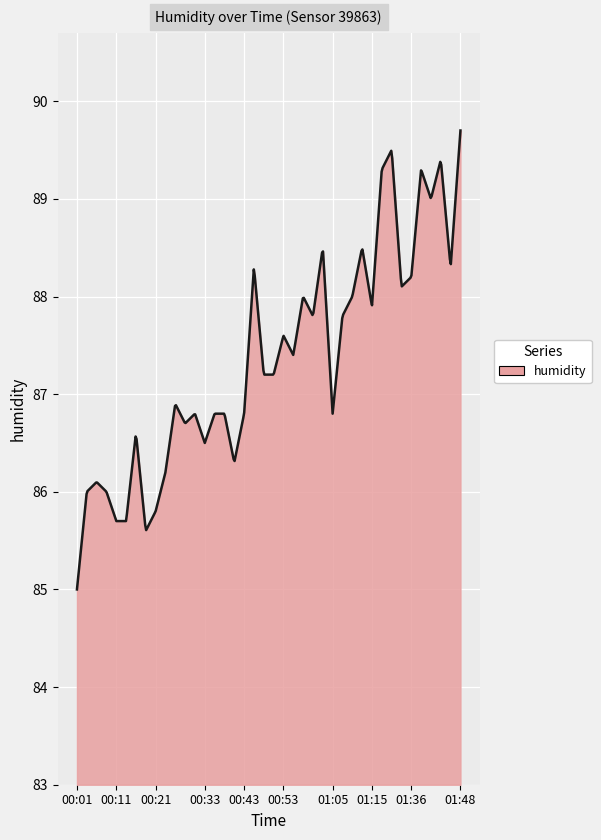

What is the greatest value displayed?

89.7